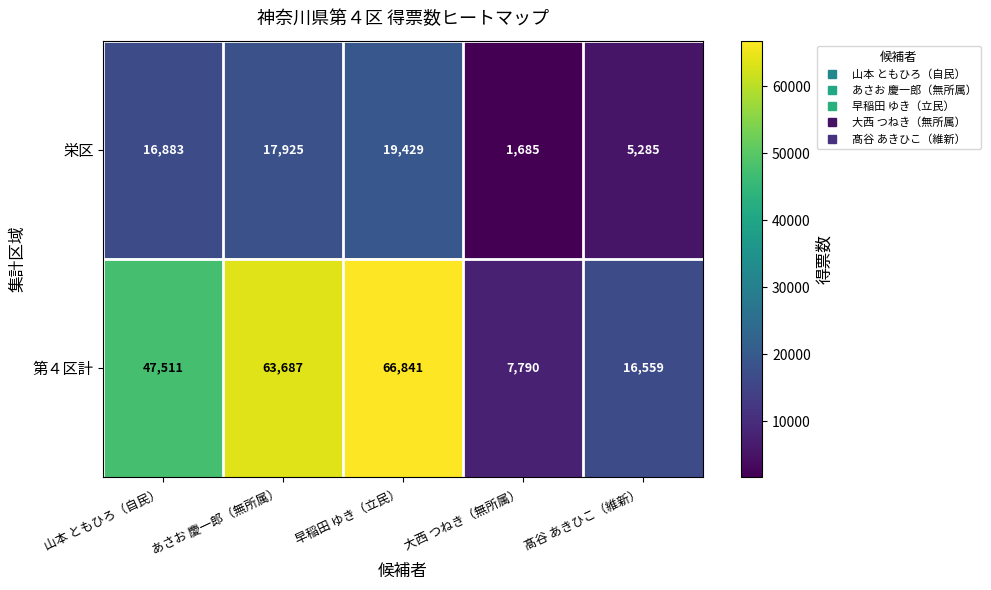

What is the maximum value for 栄区?

19429